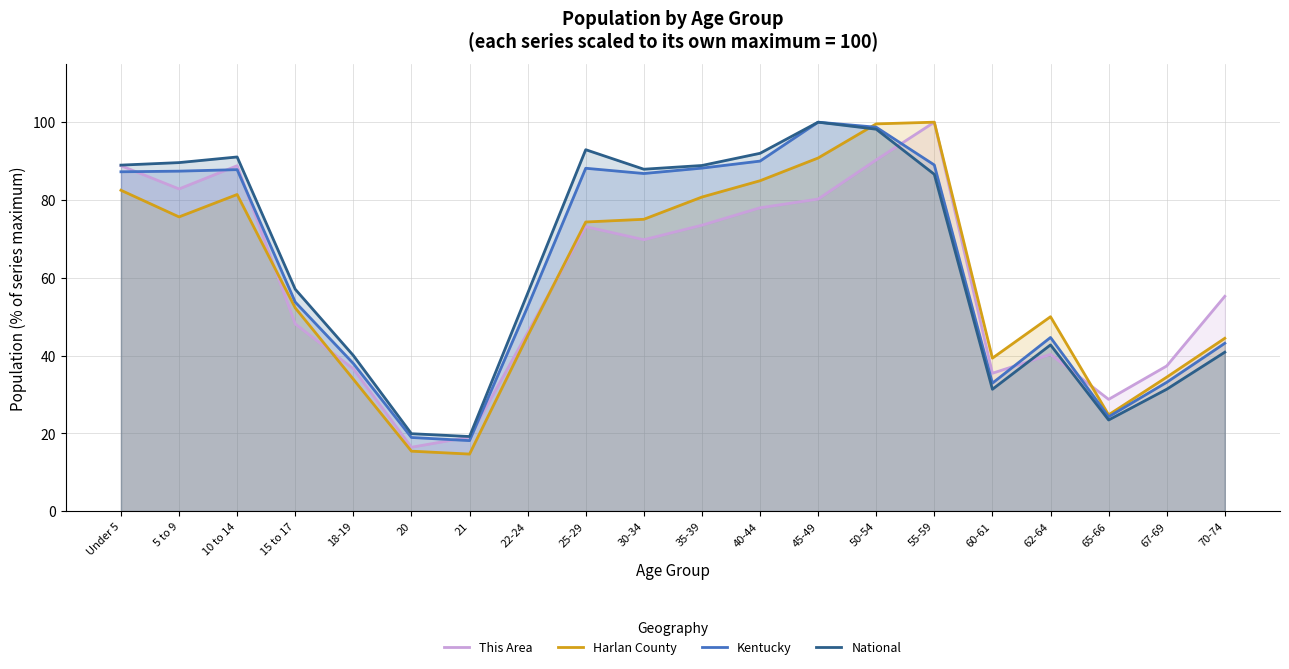

Does the chart have visible grid lines?

Yes